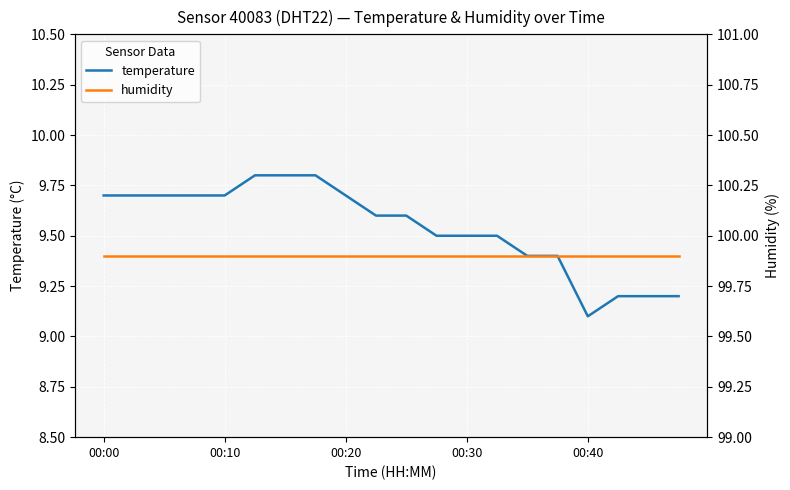

At which label is humidity closest to 99?

00:00